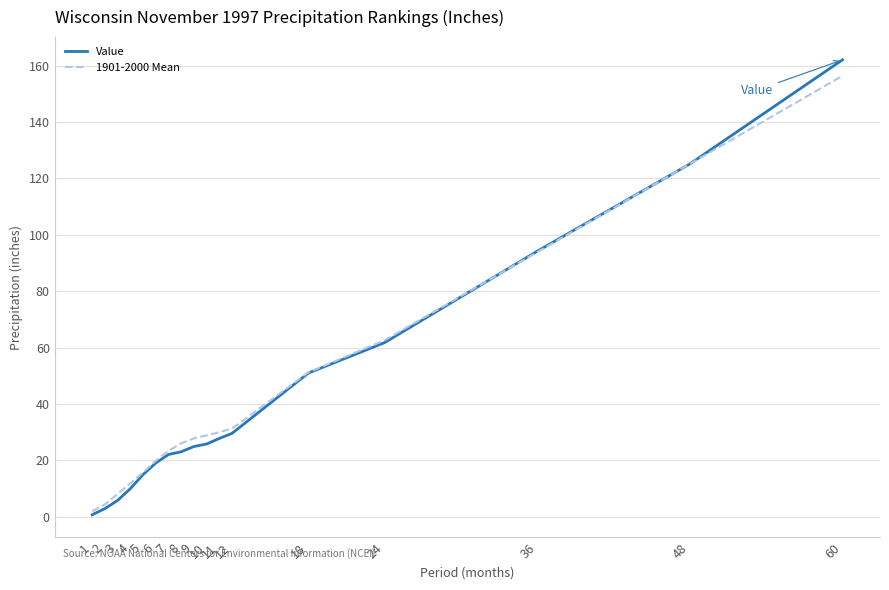

Which series has the largest range (max minus min)?

Value